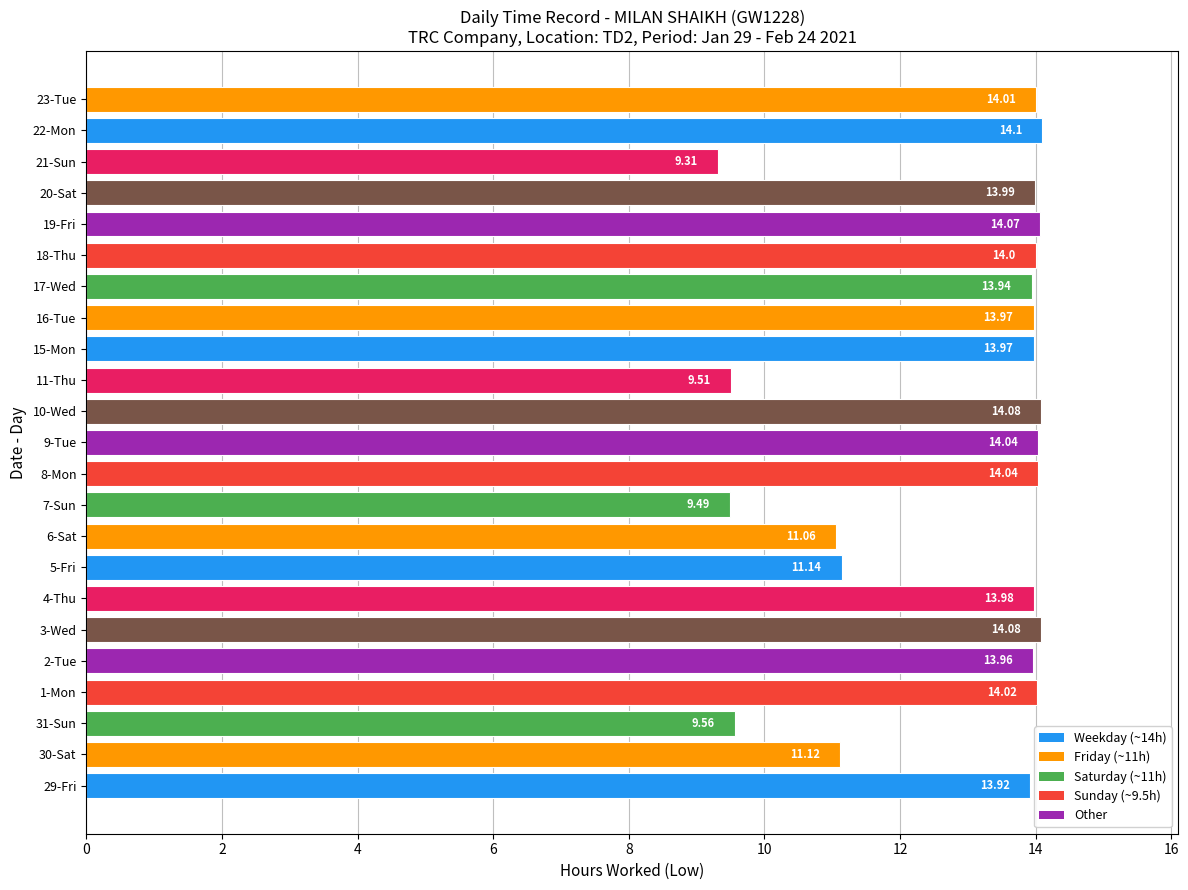

How many distinct data groups are displayed?

1